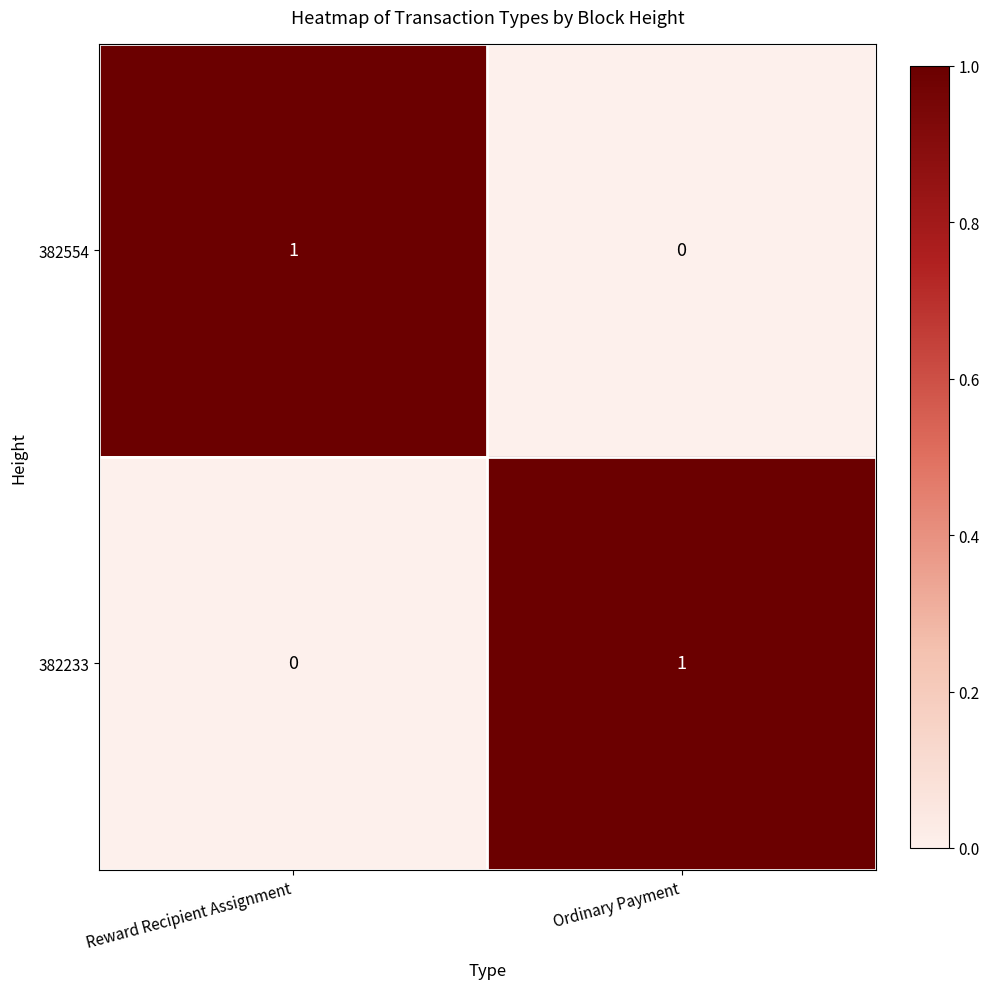

Reading left to right, list all the values displayed in this chart.

382554: 1	0
382233: 0	1